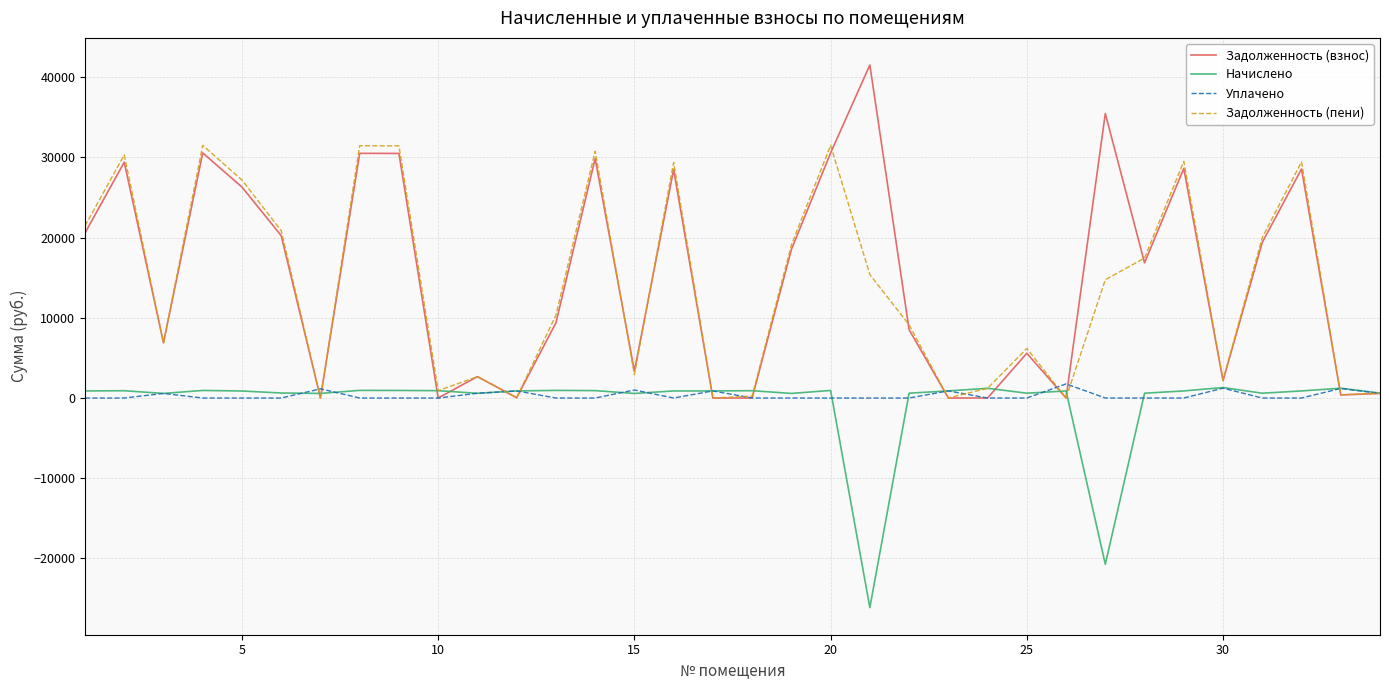

What is the minimum value for Начислено?

-26133.0